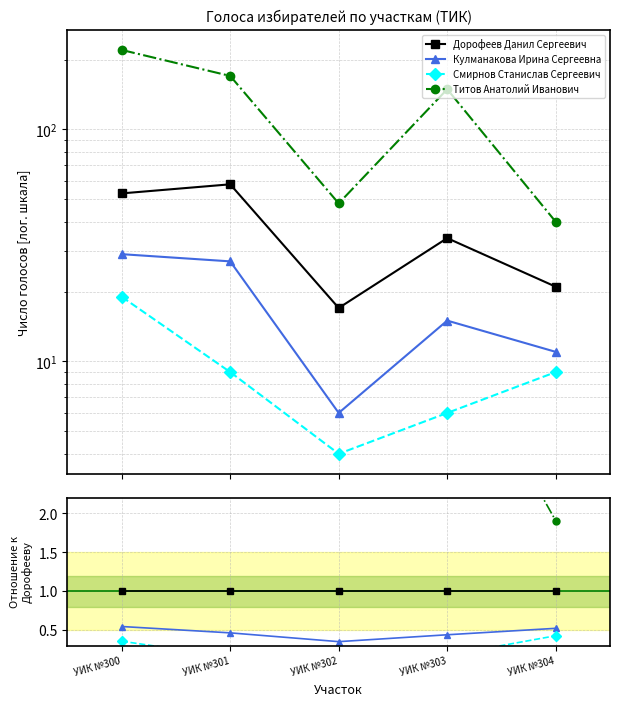

How many interior local peaks does the Титов Анатолий Иванович series have?

1